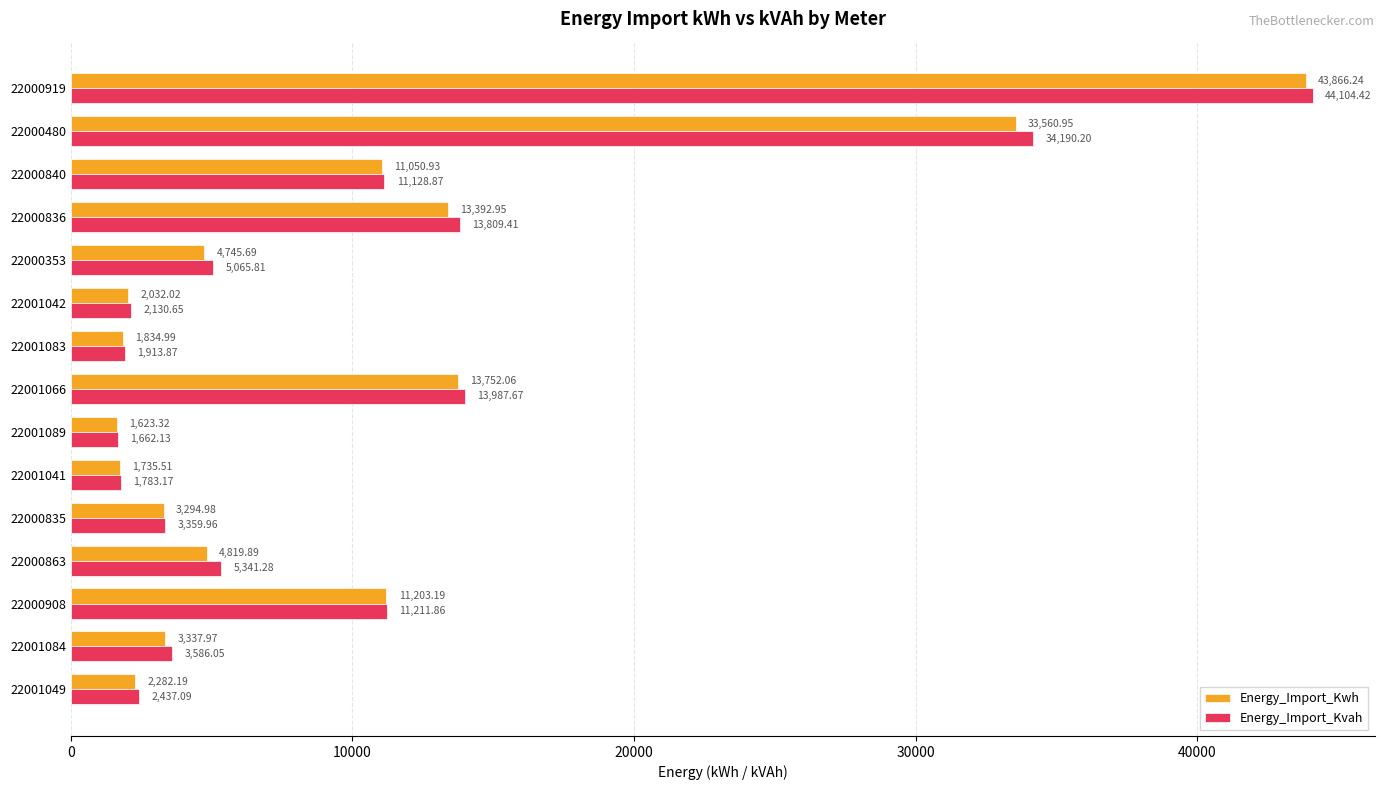

What is the sum of all Energy_Import_Kvah values?

155712.4